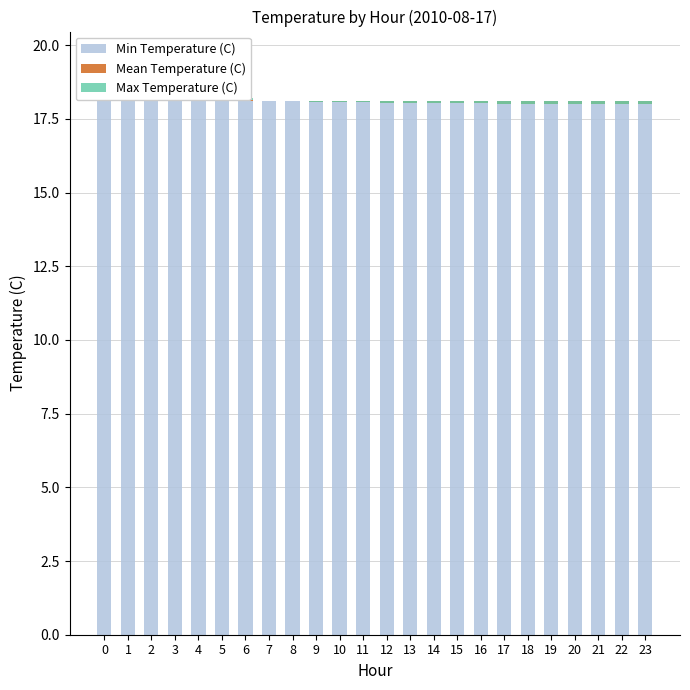

Reading left to right, what are all the values shown in this chart?

Min Temperature (C): 0=18.1	1=18.1	2=18.1	3=18.1	4=18.1	5=18.1	6=18.1	7=18.1	8=18.1	9=18.1	10=18.1	11=18.1	12=18.1	13=18.1	14=18.1	15=18.1	16=18.1	17=18.1	18=18.1	19=18.1	20=18.1	21=18.1	22=18.1	23=18.1
Mean Temperature (C): 0=0.2	1=0.2	2=0.2	3=0.1	4=0.1	5=0.1	6=0.0	7=0.0	8=0.0	9=-0.0	10=-0.0	11=-0.0	12=-0.1	13=-0.1	14=-0.1	15=-0.1	16=-0.1	17=-0.1	18=-0.1	19=-0.1	20=-0.1	21=-0.1	22=-0.1	23=-0.1
Max Temperature (C): 0=0.3	1=0.3	2=0.2	3=0.2	4=0.1	5=0.0	6=0.1	7=-0.0	8=0.0	9=0.0	10=0.0	11=0.0	12=0.1	13=0.1	14=0.1	15=0.1	16=0.1	17=0.1	18=0.1	19=0.1	20=0.1	21=0.1	22=0.1	23=0.1